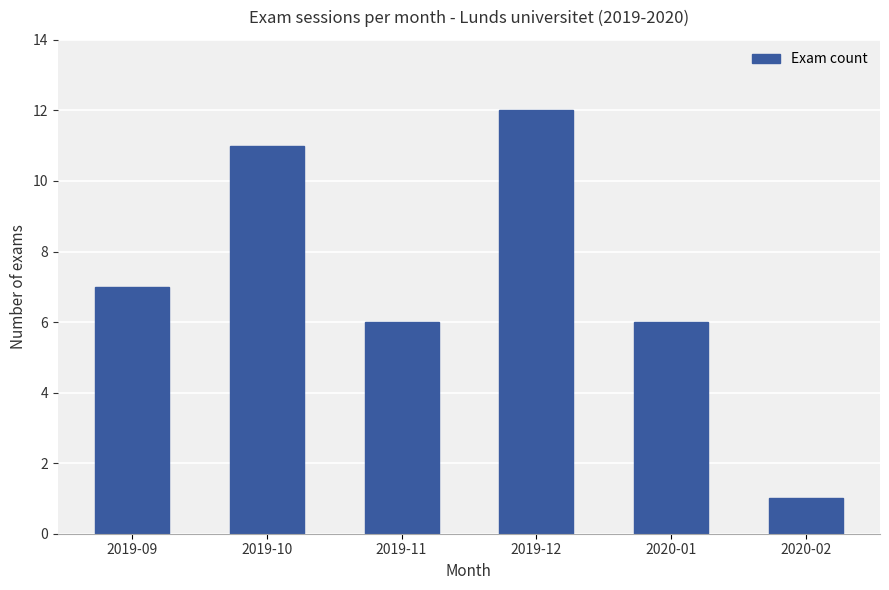

What is the change in value from 2019-12 to 2020-01?

-6